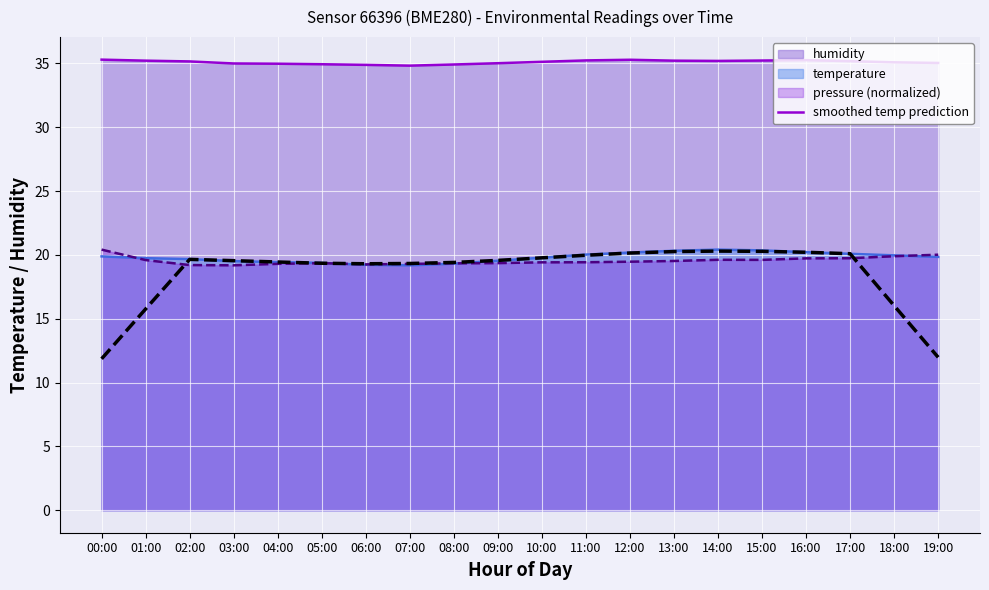

What is the spread (max minus min) of values at 03:00?

15.8